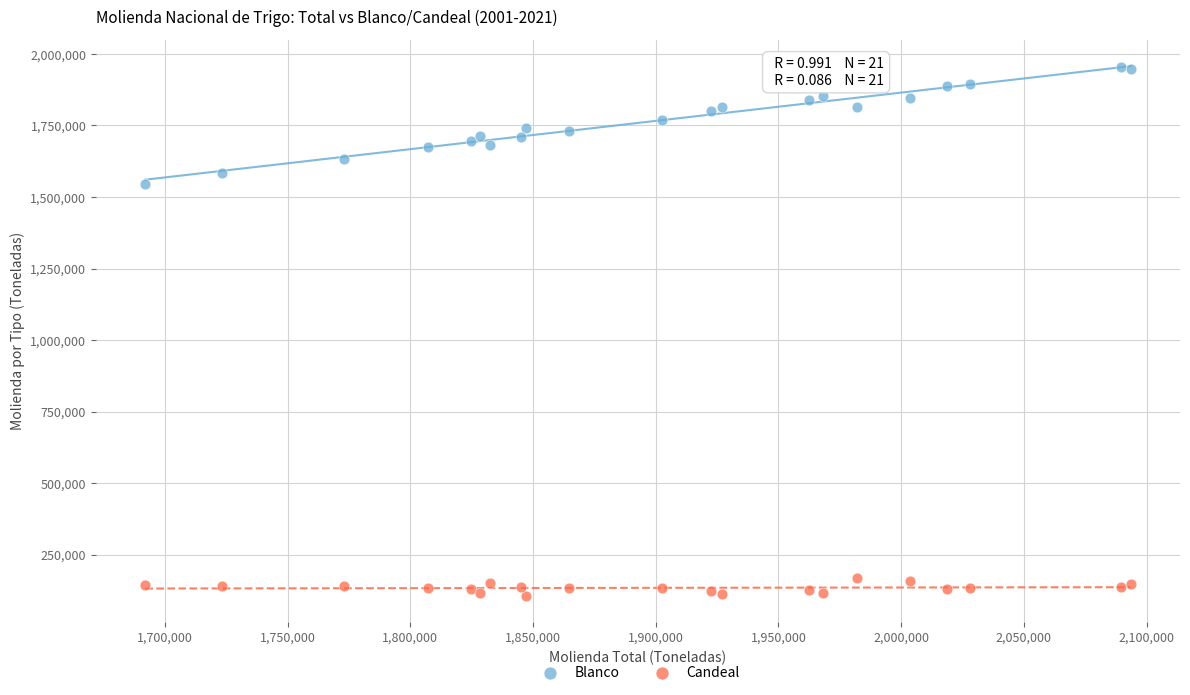

Which series has the widest spread of Y values?

Blanco